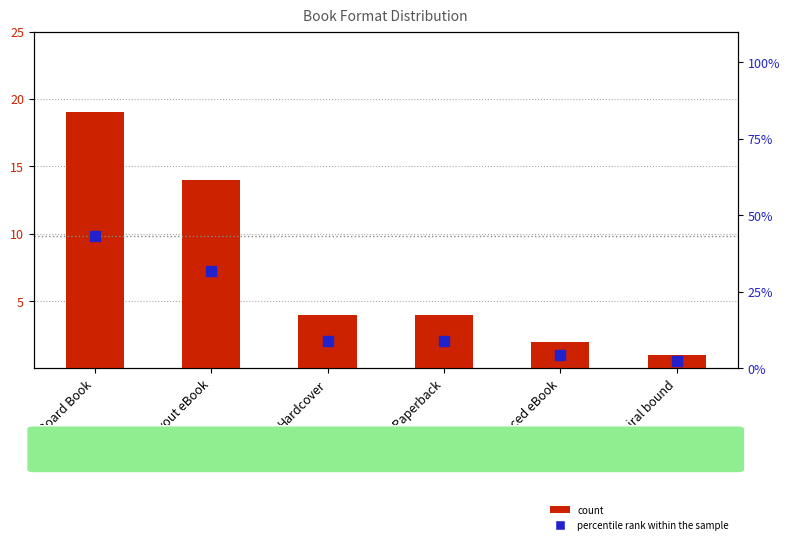

What is the spread (max minus min) of values at Hardcover?

5.1